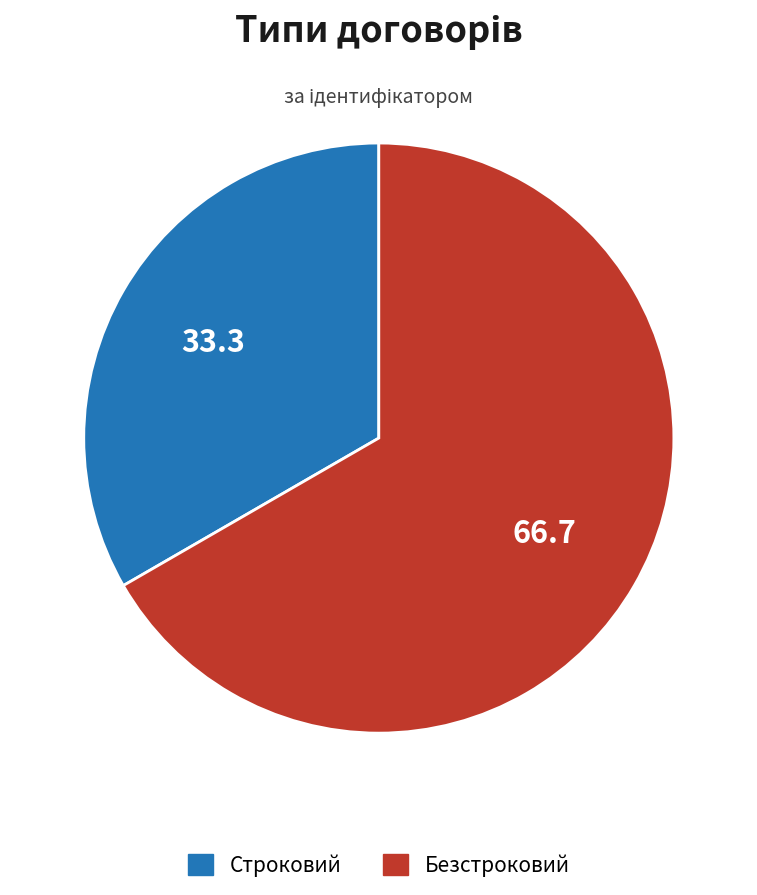

Rank the categories by value from lowest to highest.

Строковий, Безстроковий